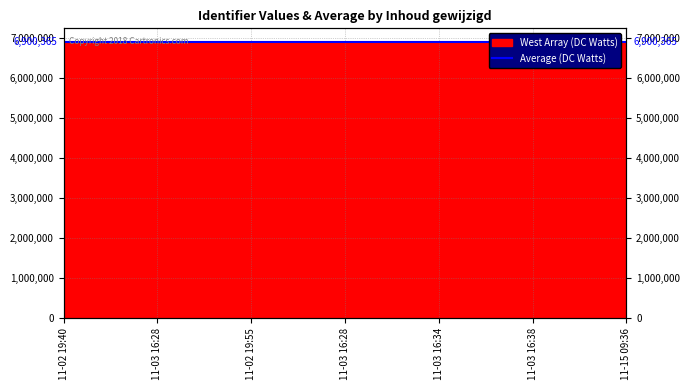

How many data points are less than 6900369?

3